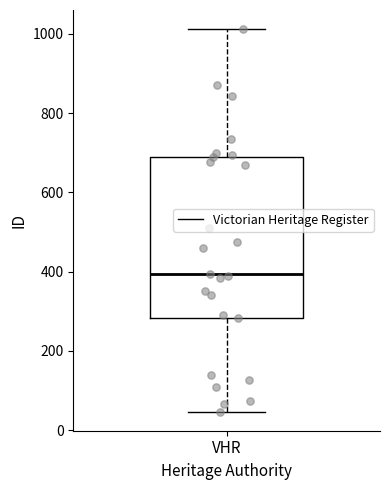

Transcribe this box plot: give where the median line is, the range the box spans, and where the two whiskers end, as read against the y-axis. The values are not printed on the chart, so give them approximately, as read against the axis.

median 400, box 280 to 700, whiskers 40 to 1020